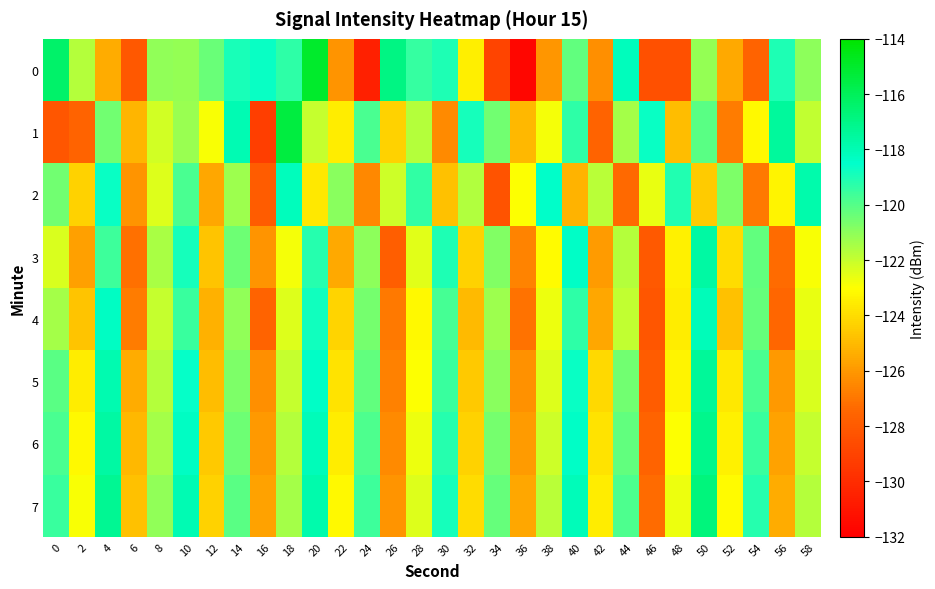

What is the greatest value displayed?

-115.0